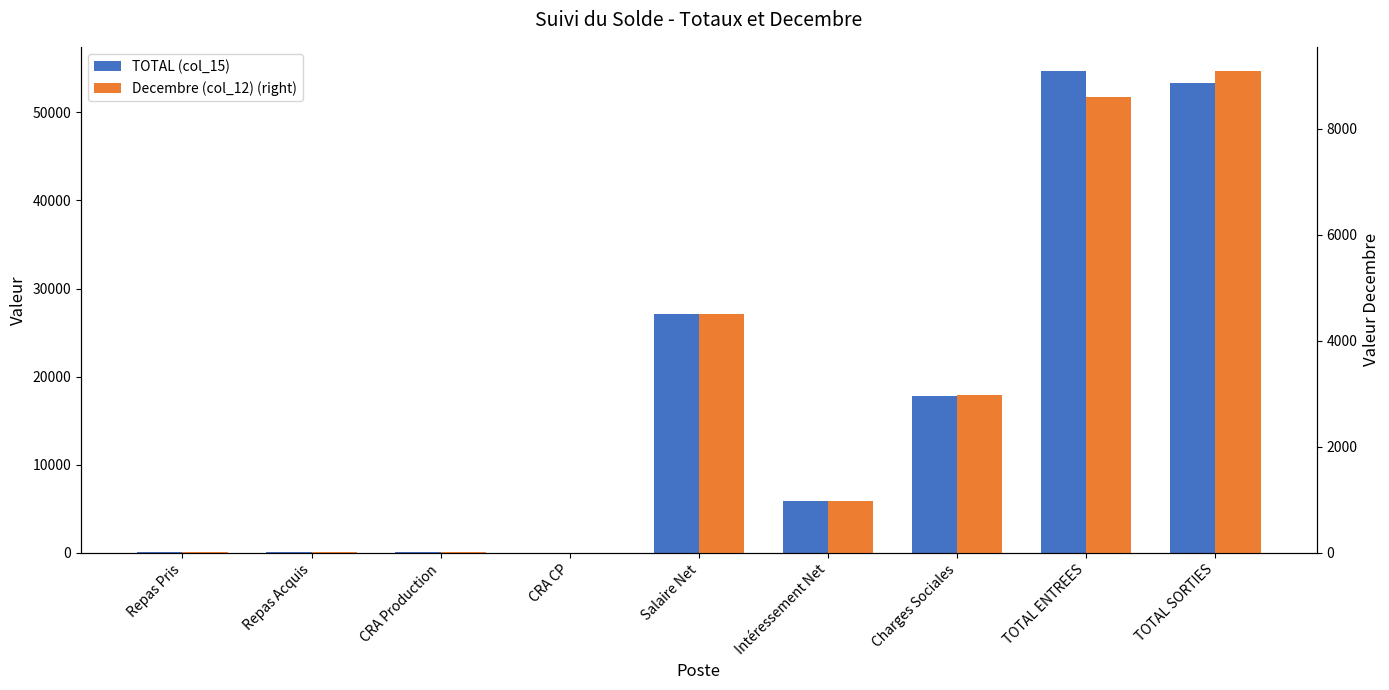

Which series changed the most between Repas Pris and Intéressement Net?

TOTAL (col_15)